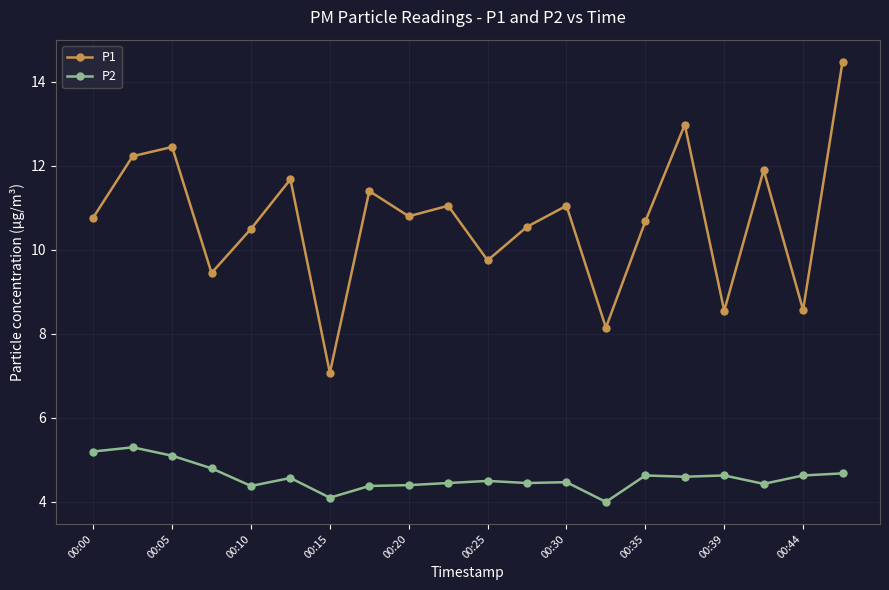

True or false: P2 and P1 intersect in this chart.

False